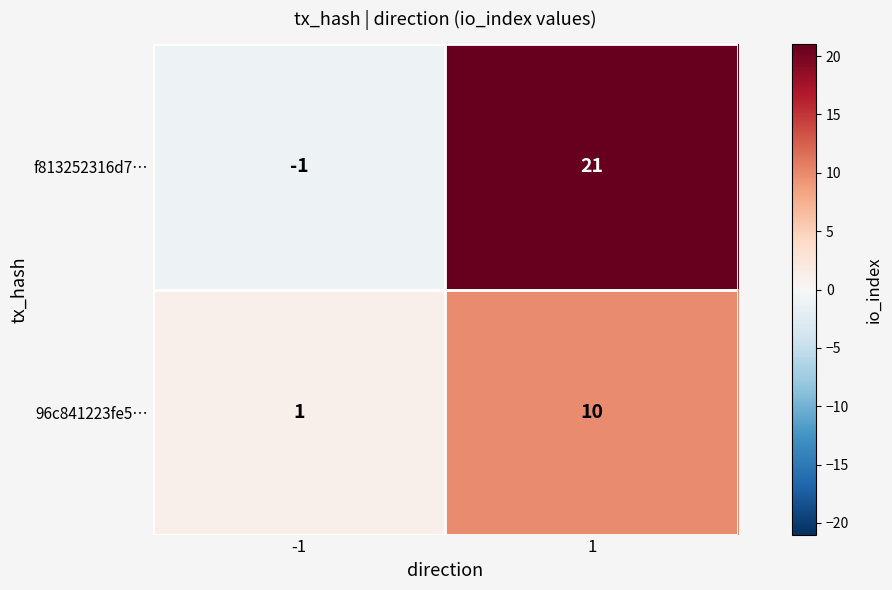

What is the highest value of the 96c841223fe5… series?

10